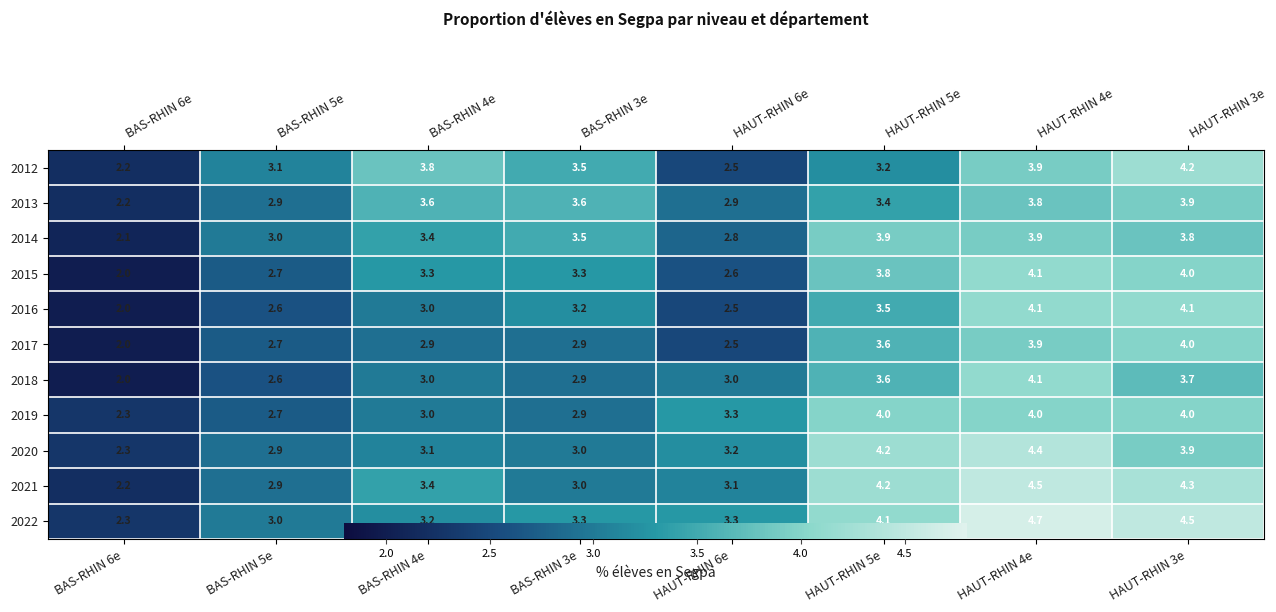

Which has a higher value, BAS-RHIN 5e or BAS-RHIN 3e?

BAS-RHIN 3e